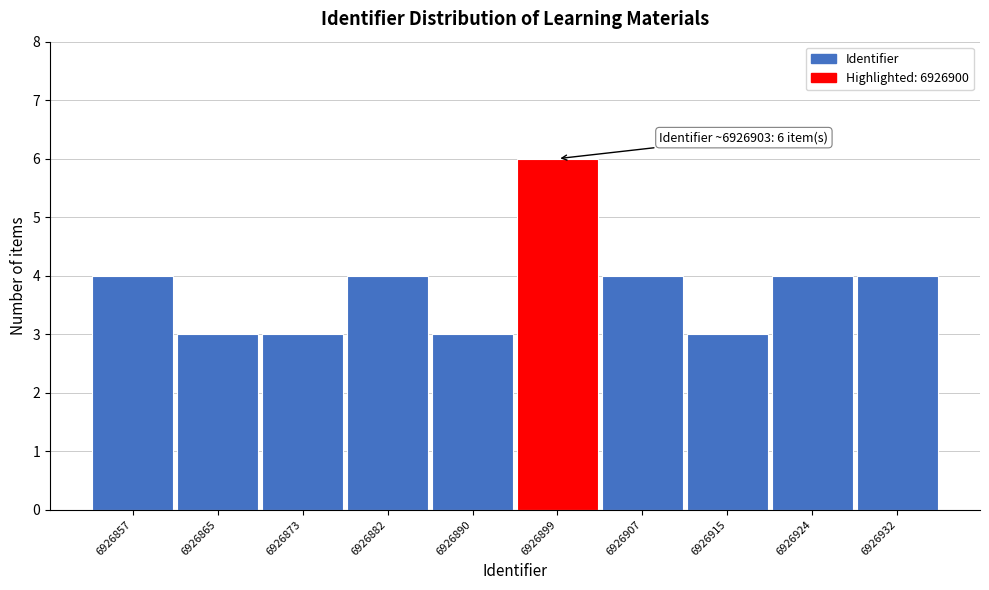

Reading left to right, what are all the values shown in this chart?

4	3	3	4	3	6	4	3	4	4